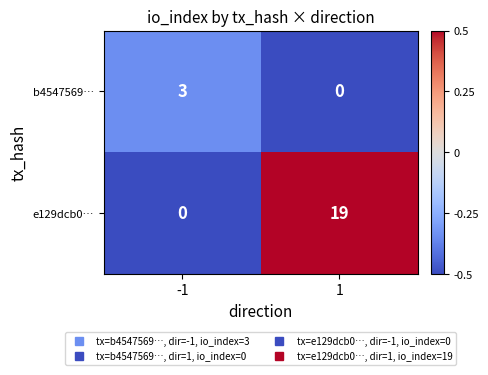

Rank the series at 1 from lowest to highest value.

b4547569…, e129dcb0…